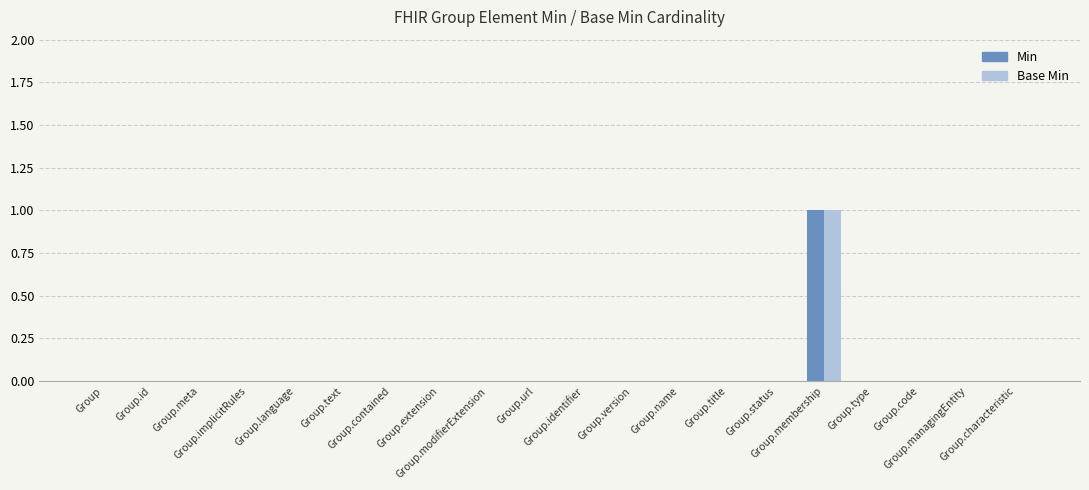

Reading left to right, extract all data points from this chart.

Min: 0	0	0	0	0	0	0	0	0	0	0	0	0	0	0	1	0	0	0	0
Base Min: 0	0	0	0	0	0	0	0	0	0	0	0	0	0	0	1	0	0	0	0